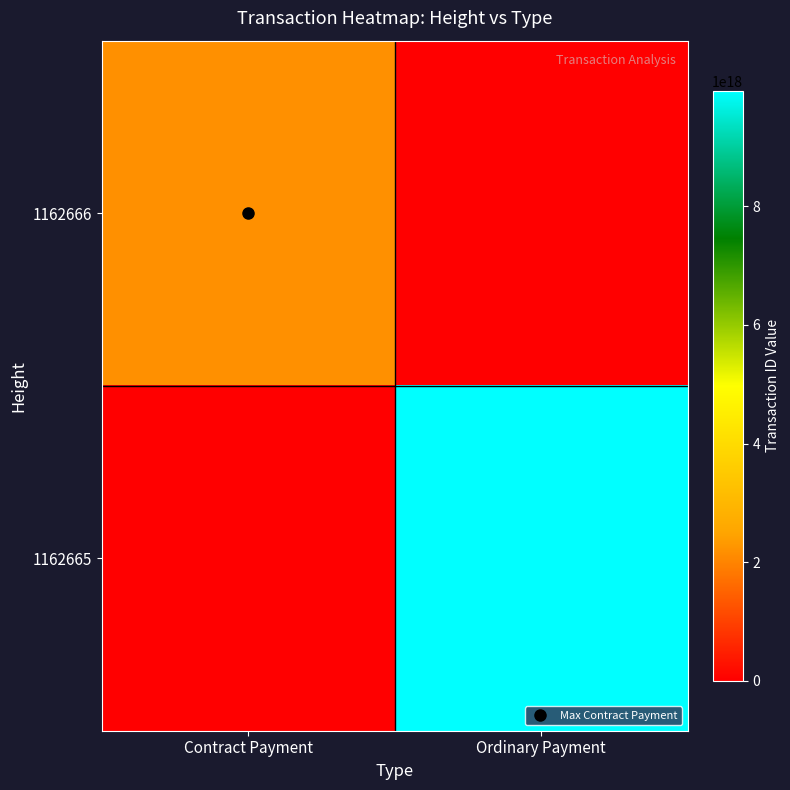

Which series has the largest range (max minus min)?

1162665